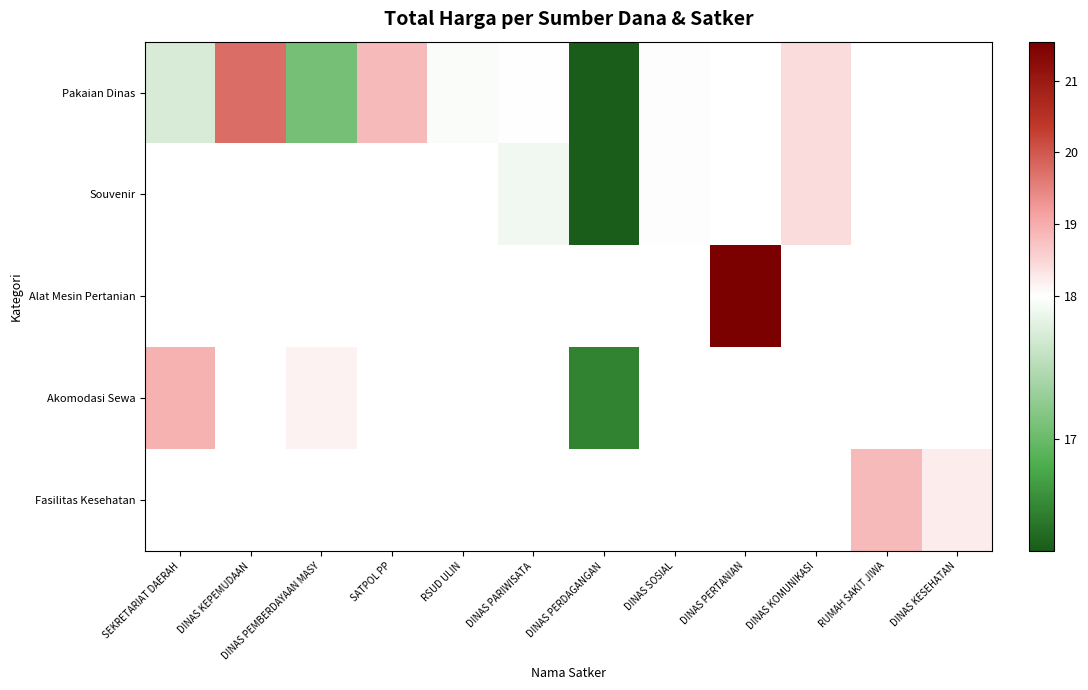

Where is Pakaian Dinas nearest to the value 17?

DINAS PEMBERDAYAAN MASY